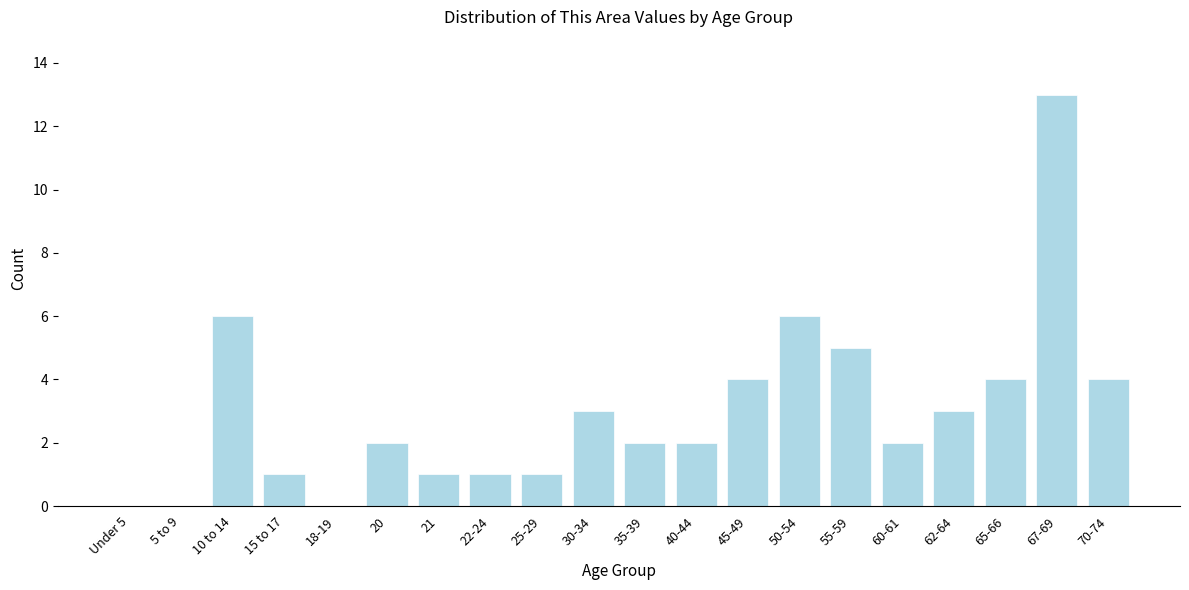

Reading right to left, what are all the values shown in this chart?

70-74=4	67-69=13	65-66=4	62-64=3	60-61=2	55-59=5	50-54=6	45-49=4	40-44=2	35-39=2	30-34=3	25-29=1	22-24=1	21=1	20=2	18-19=0	15 to 17=1	10 to 14=6	5 to 9=0	Under 5=0